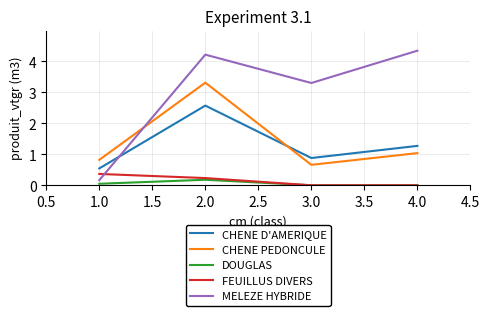

At which category is the sum across all series the highest?

2.0